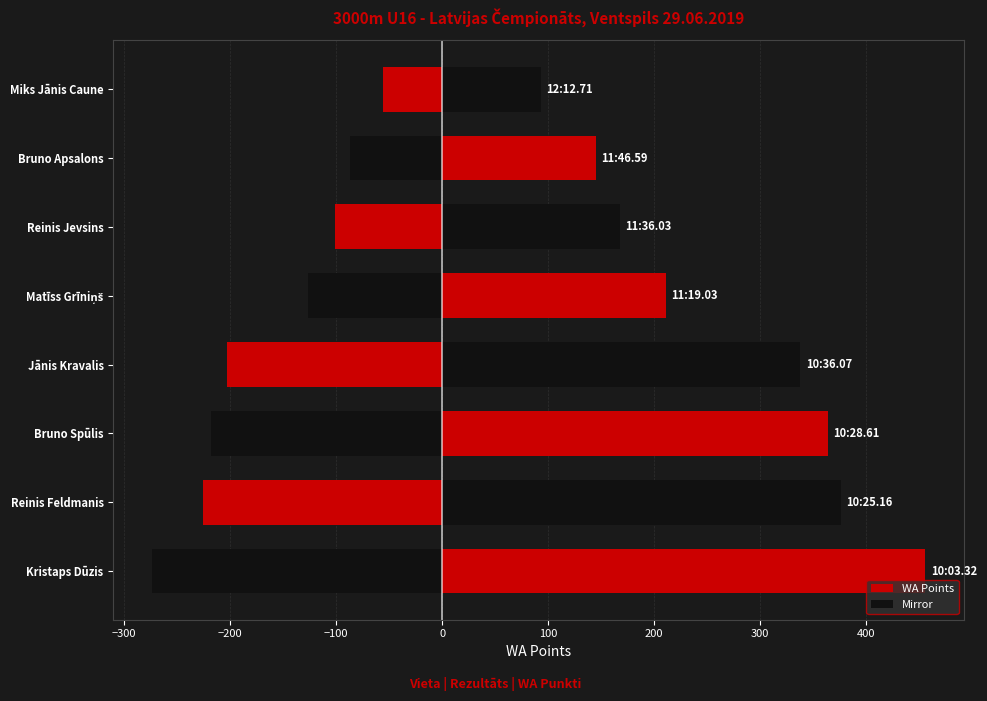

Which series has the widest spread of values?

WA Points